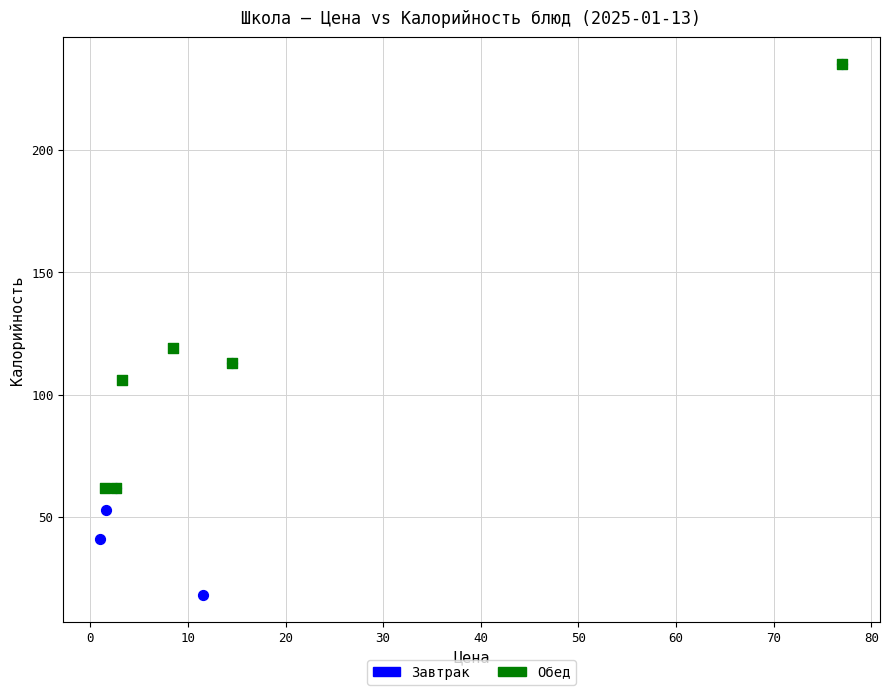

Which series has the widest spread of Y values?

Завтрак